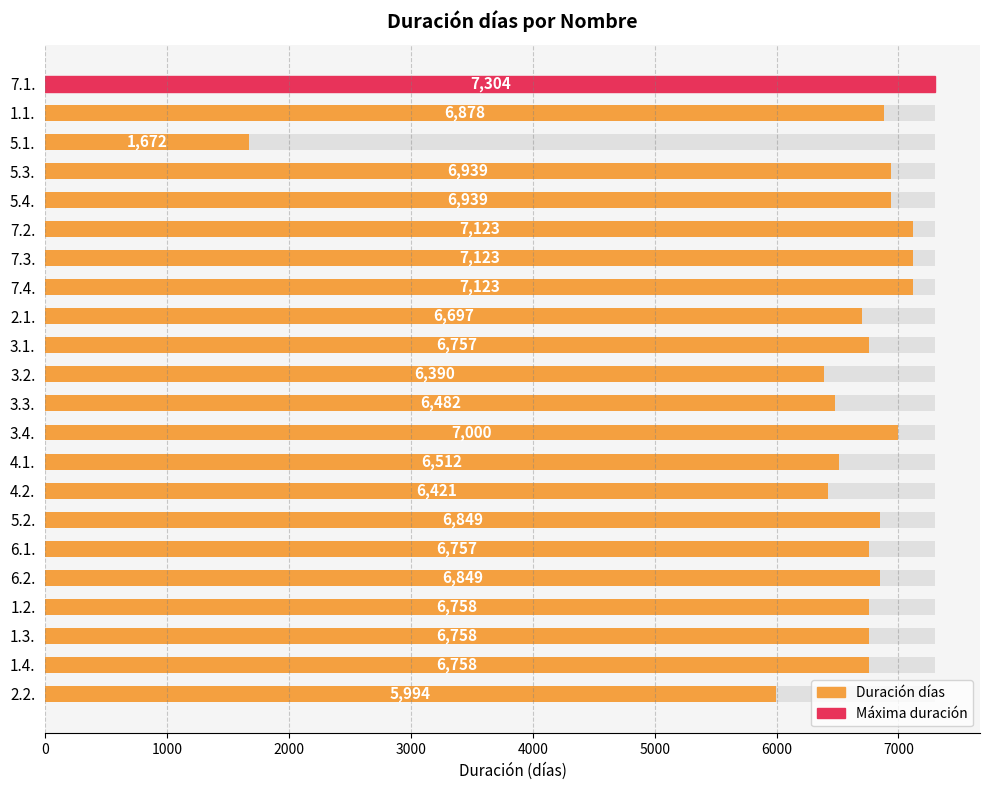

How many data points are above 6758?

10